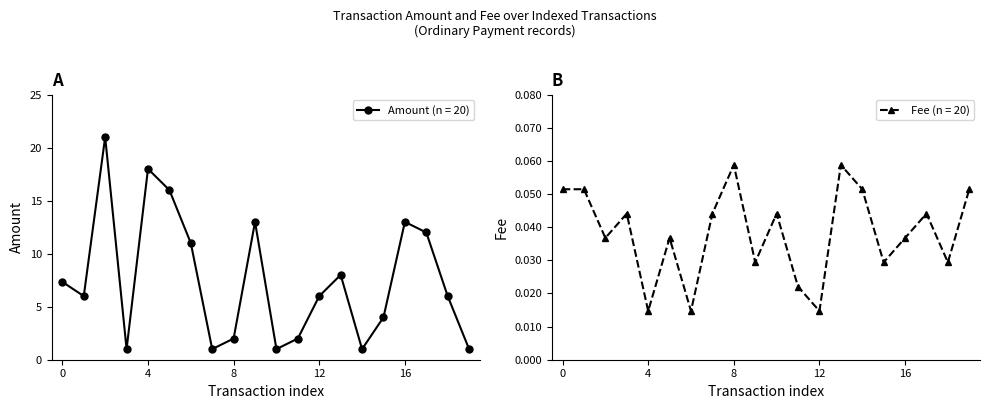

How many interior local valleys does the Amount (n = 20) series have?

5